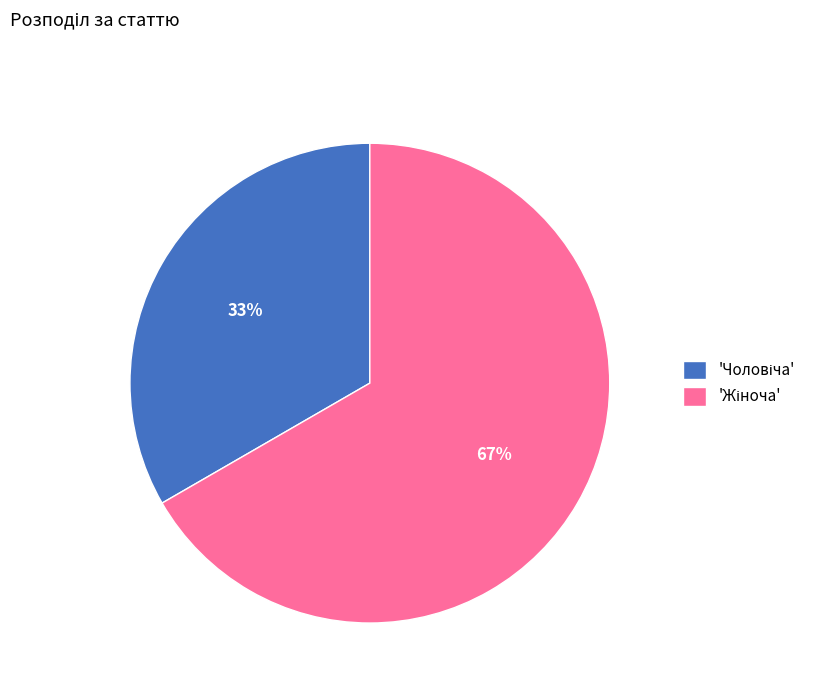

Is there a majority slice in this chart?

Yes